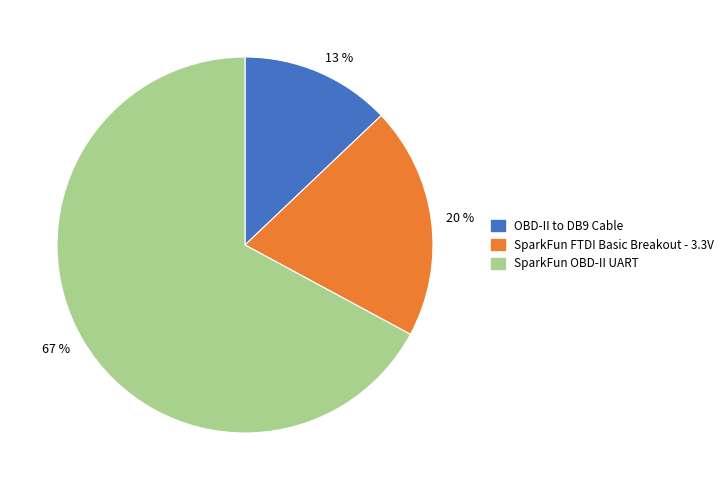

To the nearest percent, what is the average slice percentage?

33%